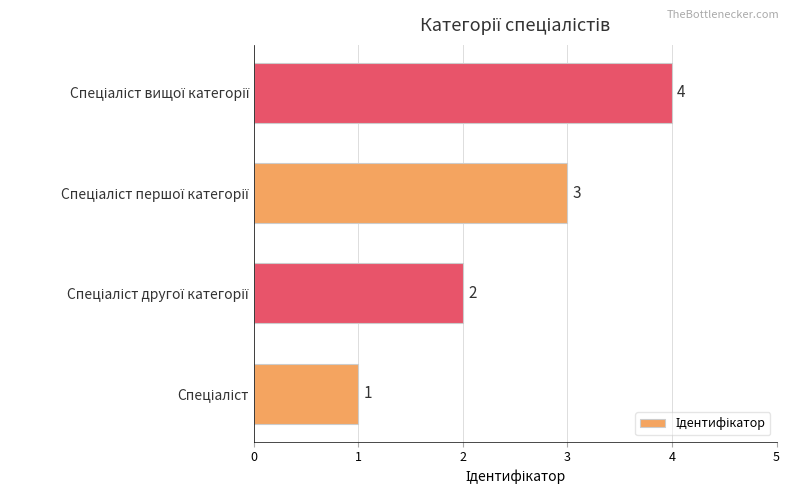

Count the values in the range 2 to 4.

3